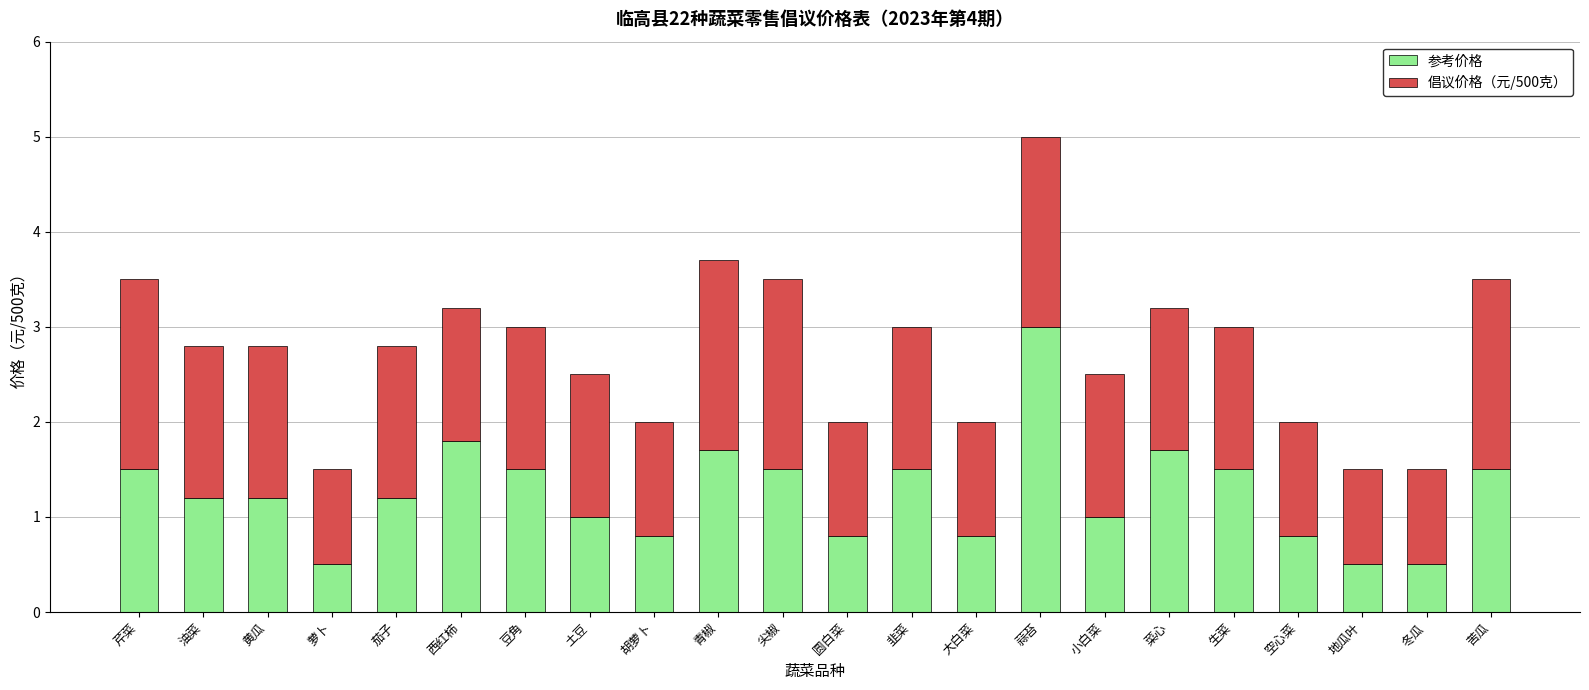

What are all the series names shown in the legend?

参考价格, 倡议价格（元/500克）